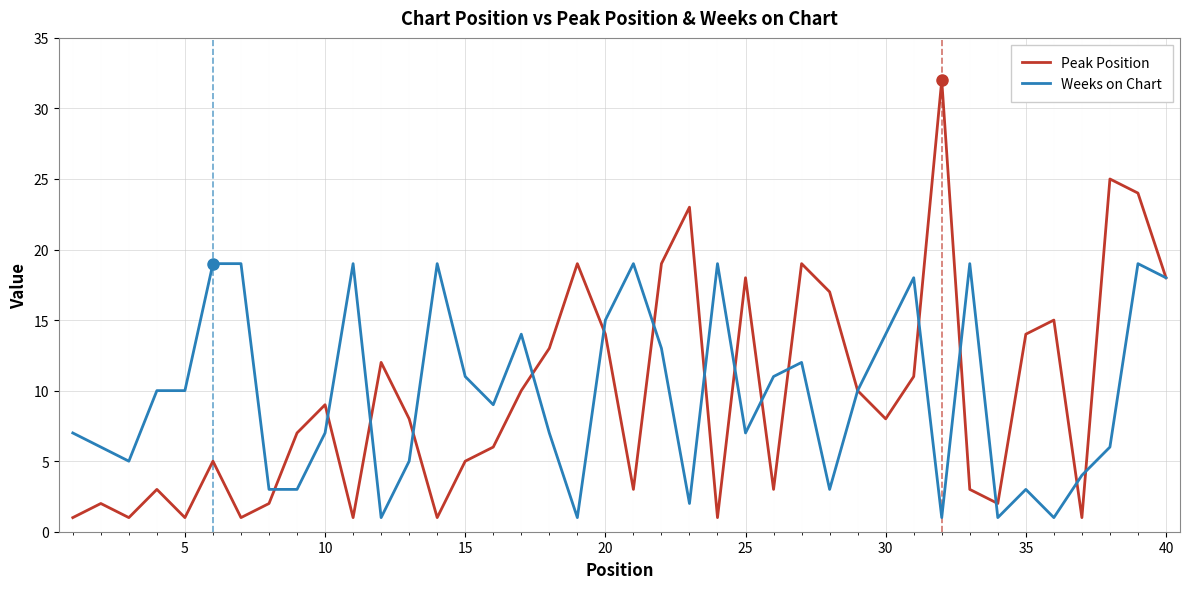

What is the greatest value displayed?

32